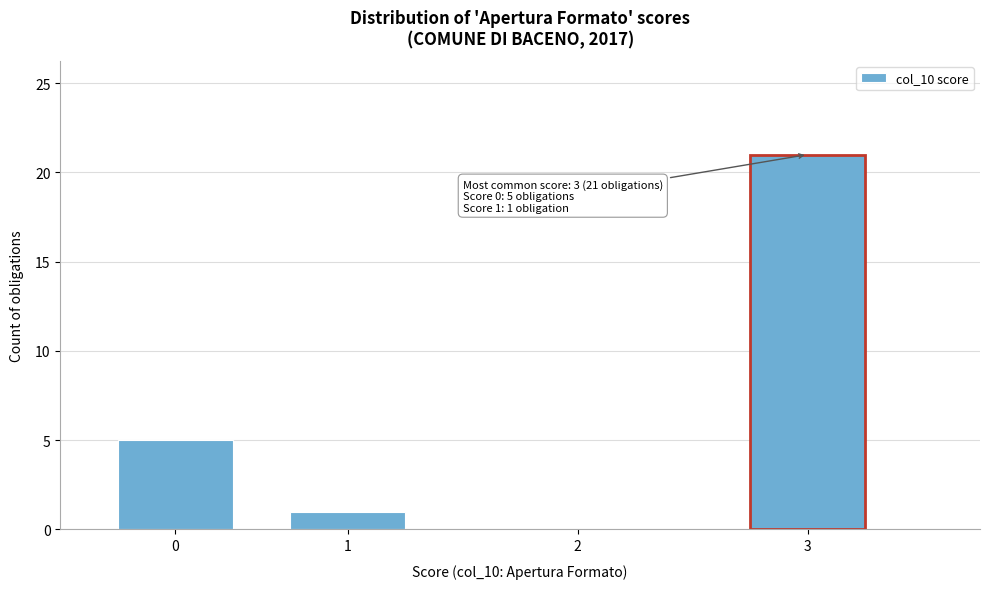

Reading left to right, extract all data points from this chart.

0=5	1=1	2=0	3=21